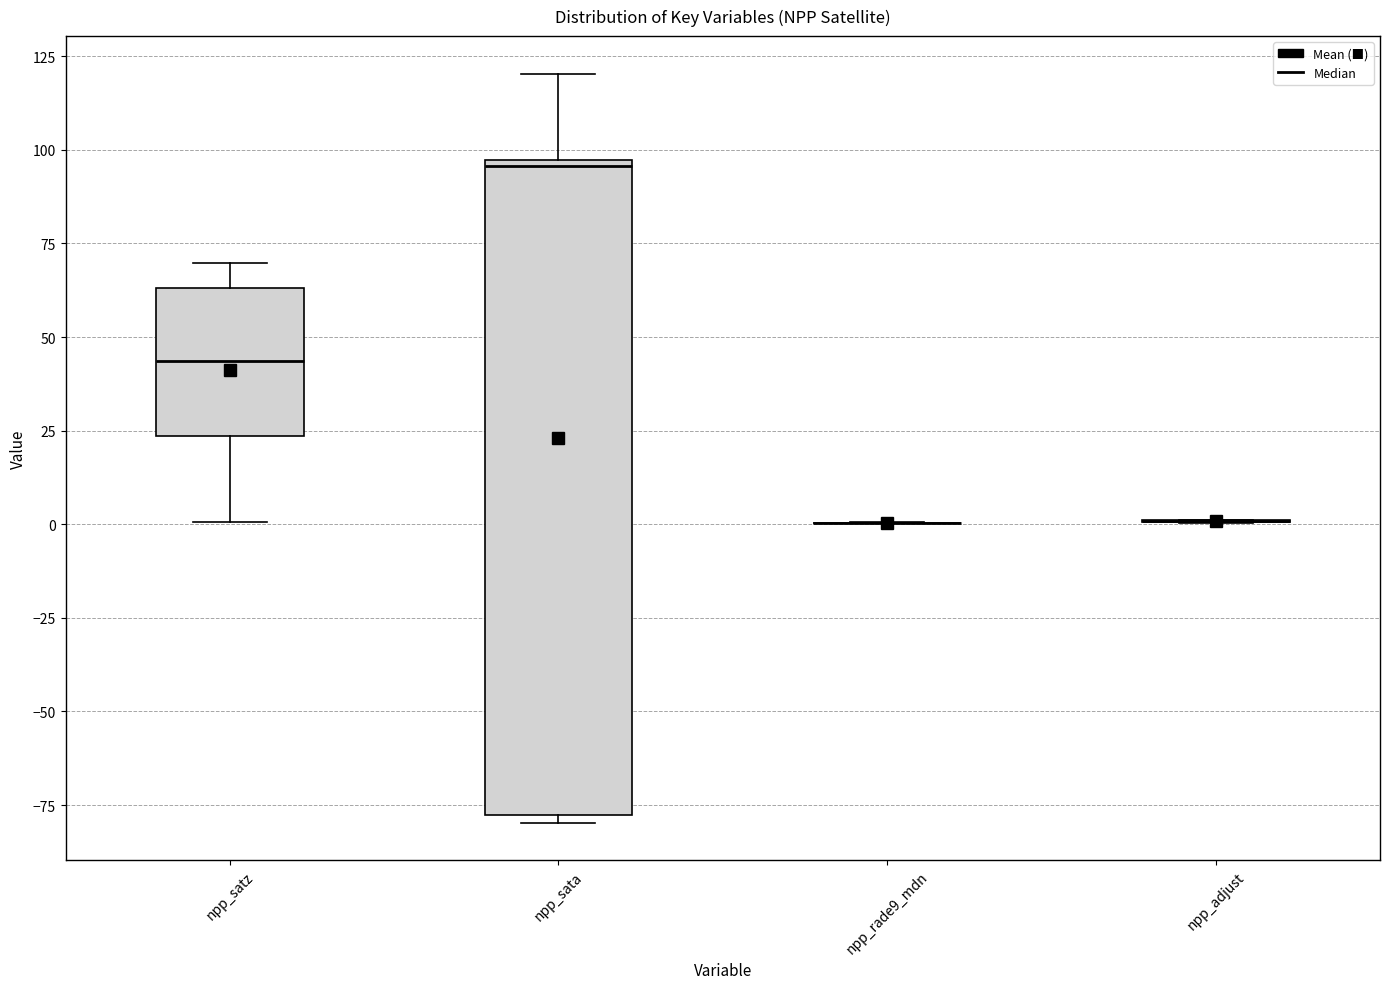

Comparing the boxes themselves (not the whiskers), which one is the tallest?

npp_sata